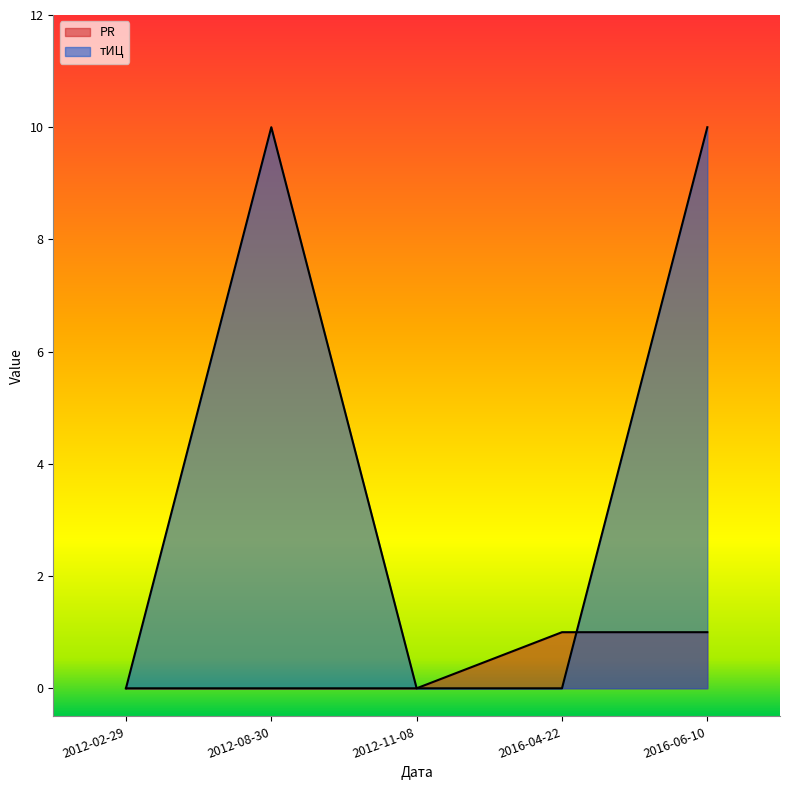

Does the chart have visible grid lines?

No